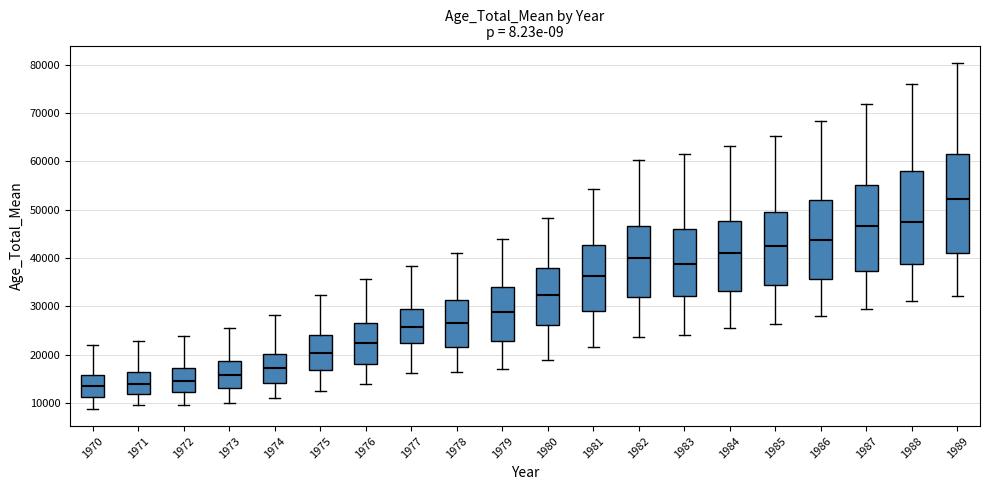

Which box's median line is the highest?

1989